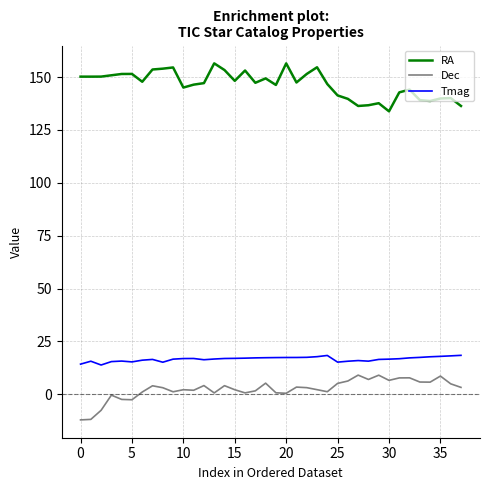

True or false: Tmag and RA cross at least once.

False